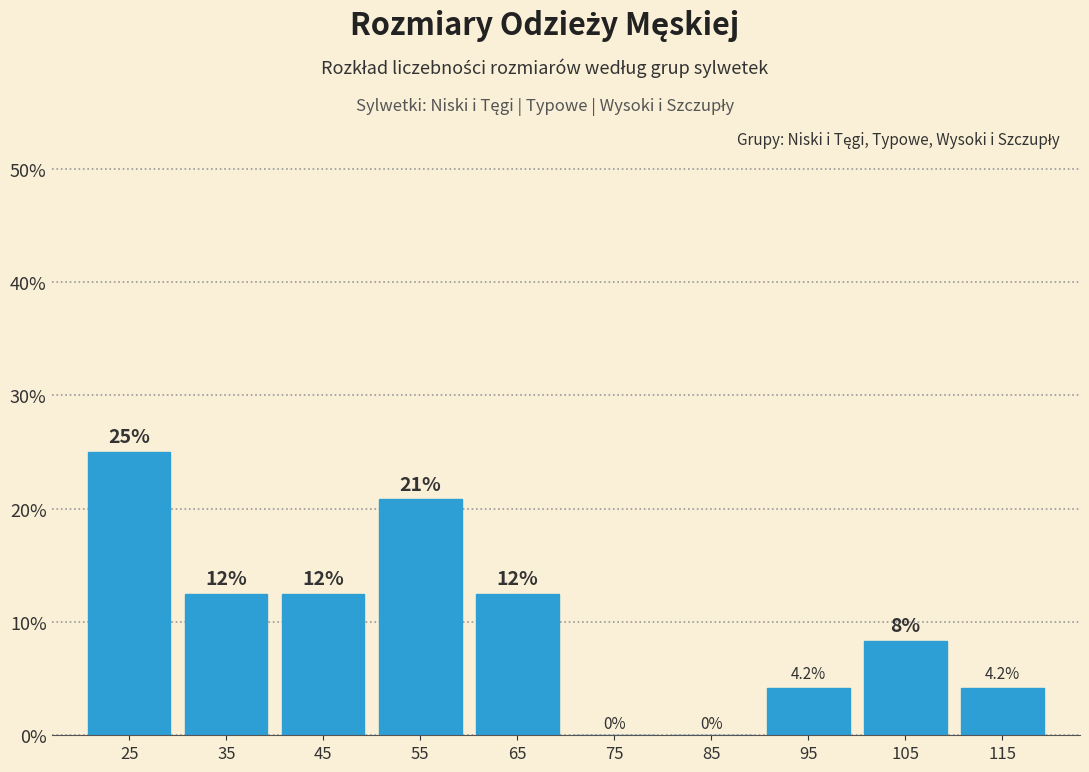

Over which range of the x-axis is the bar tallest?

20 to 30